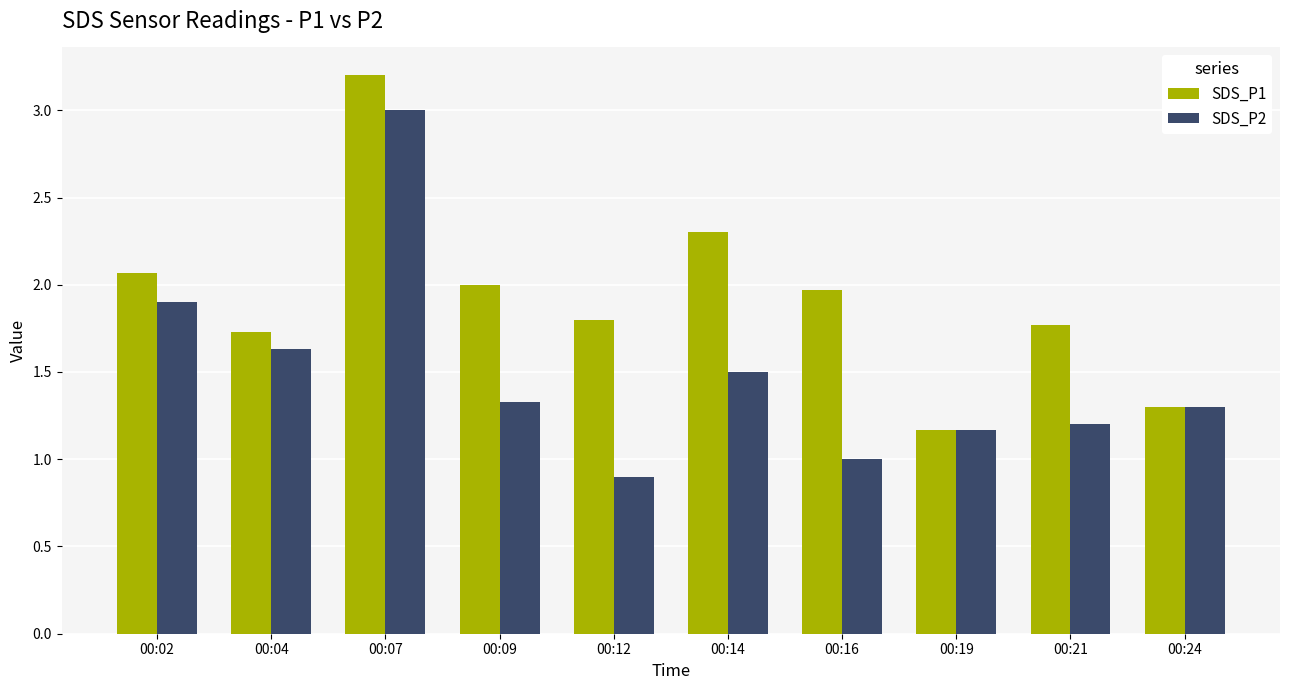

What is the total value across all series at 00:21?

3.0